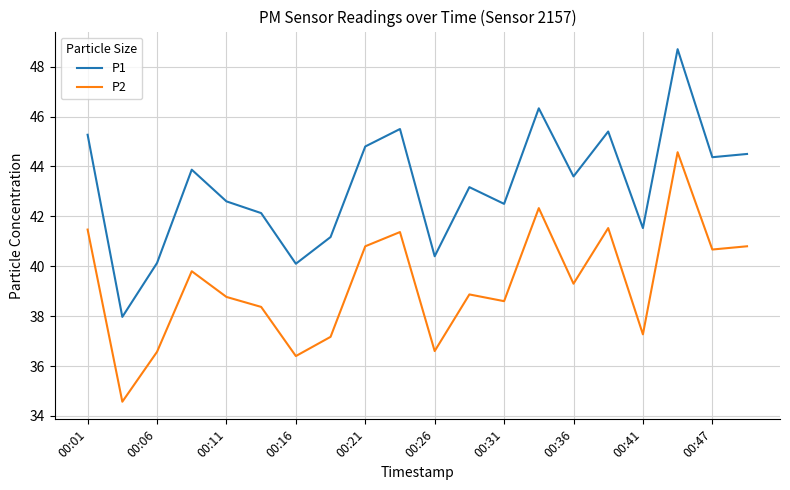

List the series in order of their peak value, highest first.

P1, P2